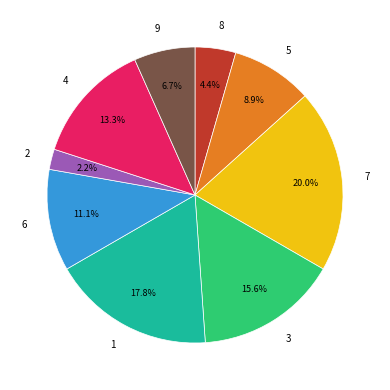

Between 6 and 1, which is larger?

1